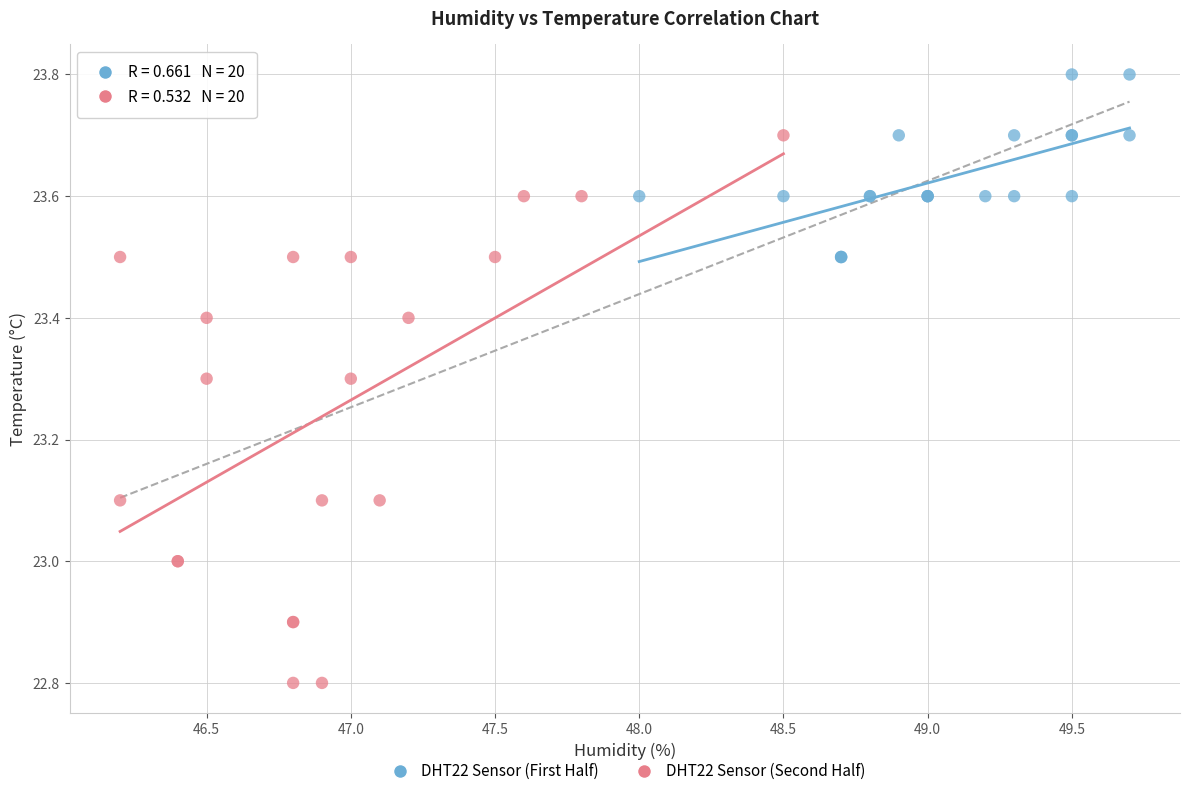

Which series reaches the minimum Y coordinate?

DHT22 Sensor (Second Half)